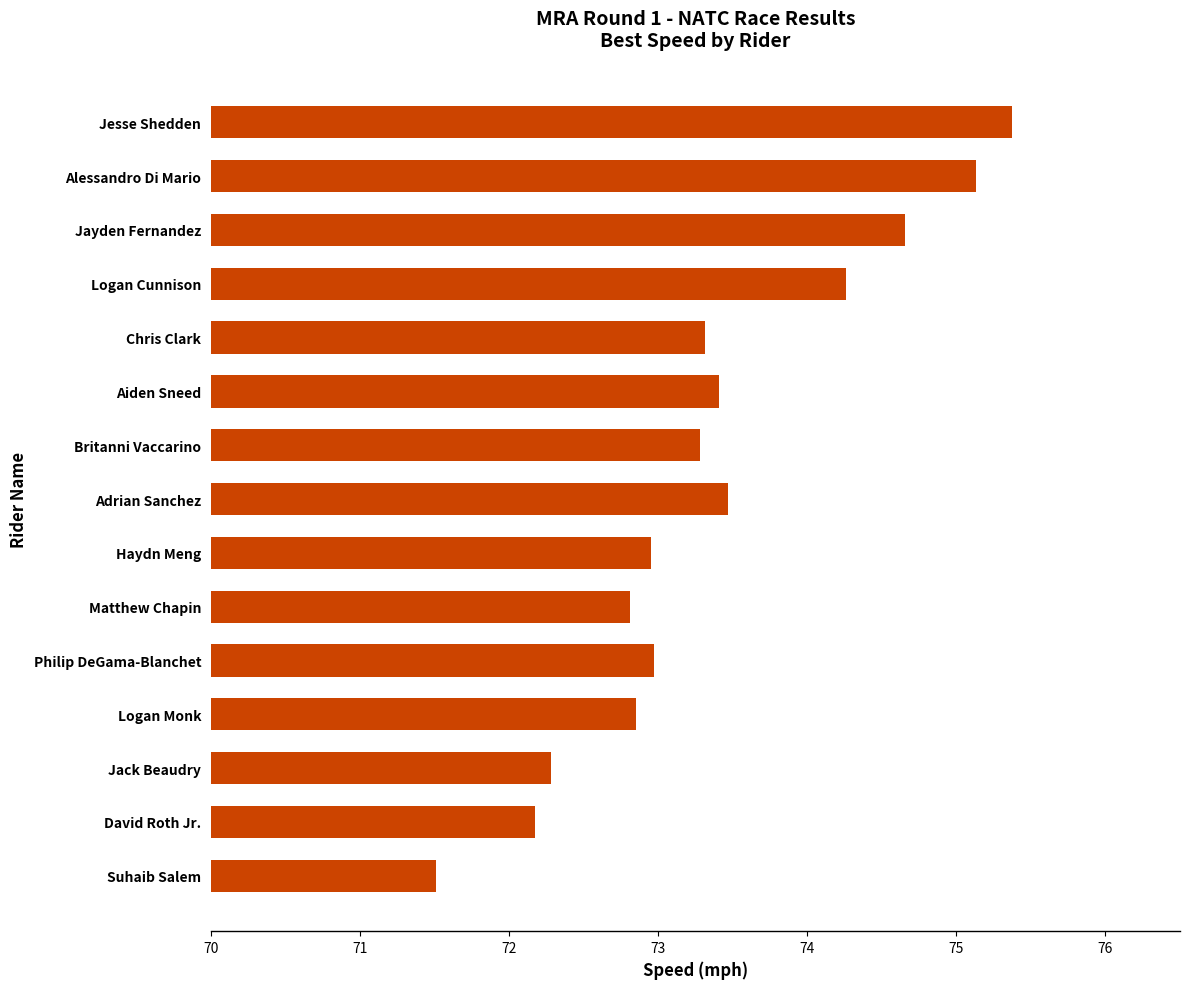

The value at Jack Beaudry is 72.3. True or false?

True